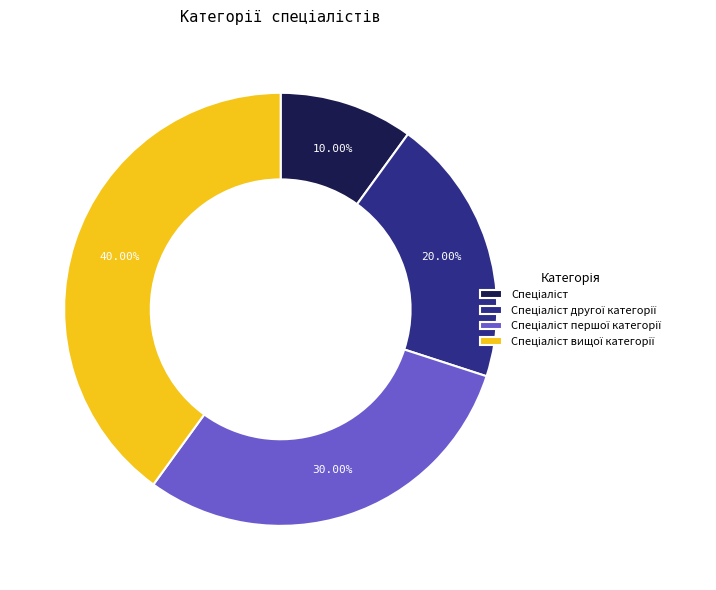

Does any single category account for the majority?

No